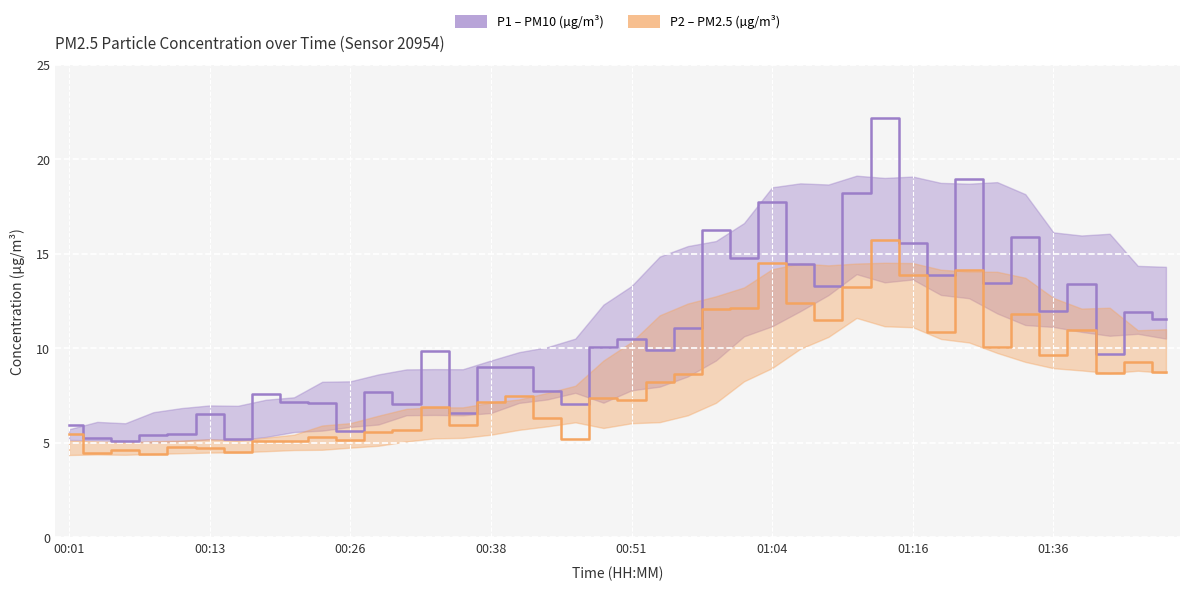

How many lines are shown in the chart?

2